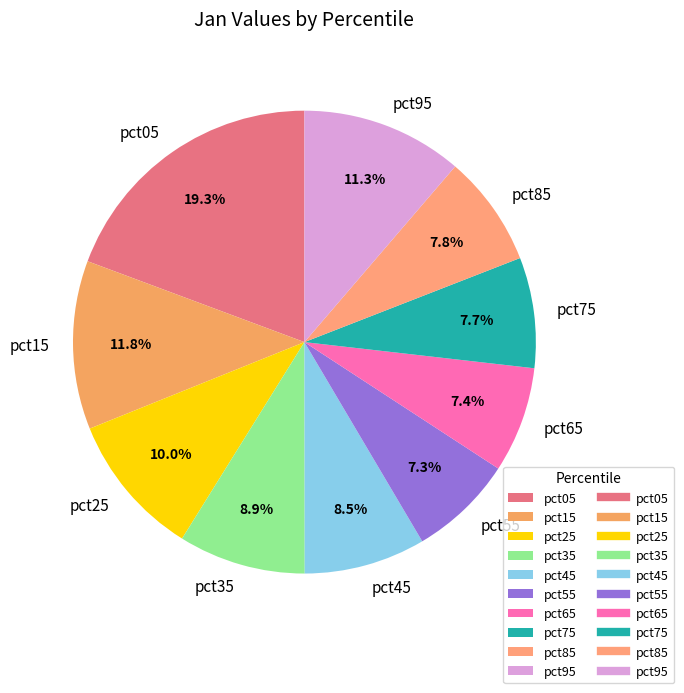

How many slices are in this pie chart?

10